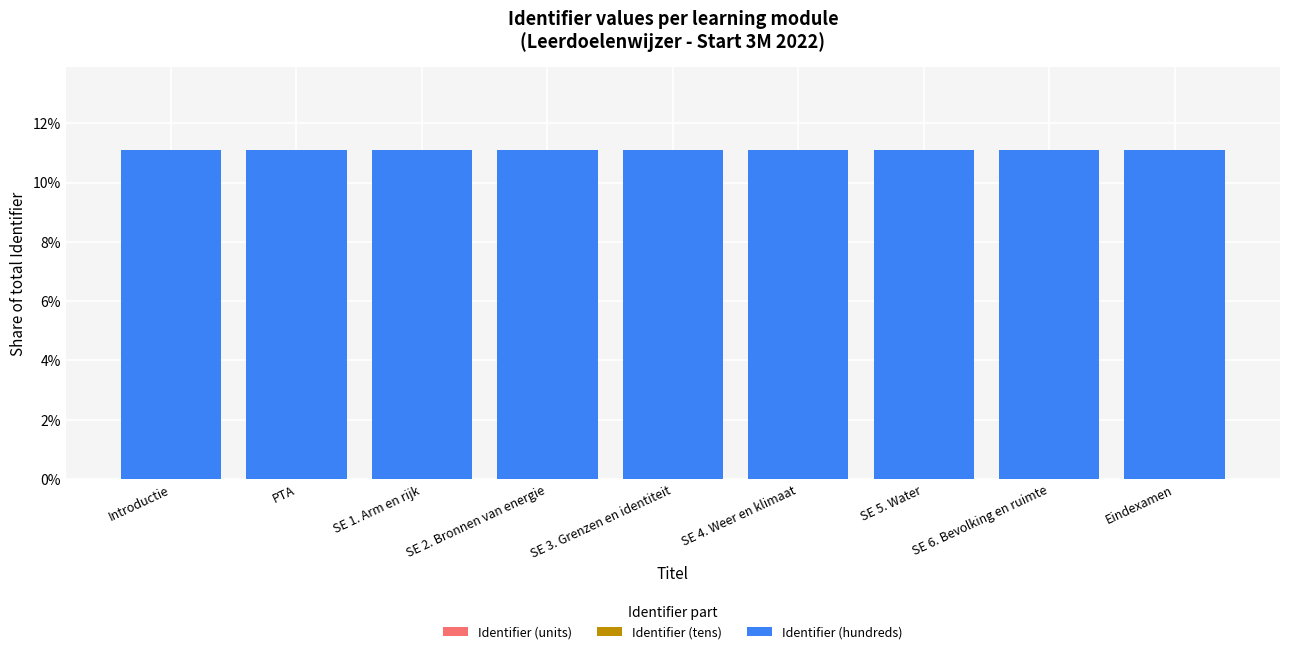

Rank the series at SE 4. Weer en klimaat from lowest to highest value.

Identifier (units), Identifier (tens), Identifier (hundreds)